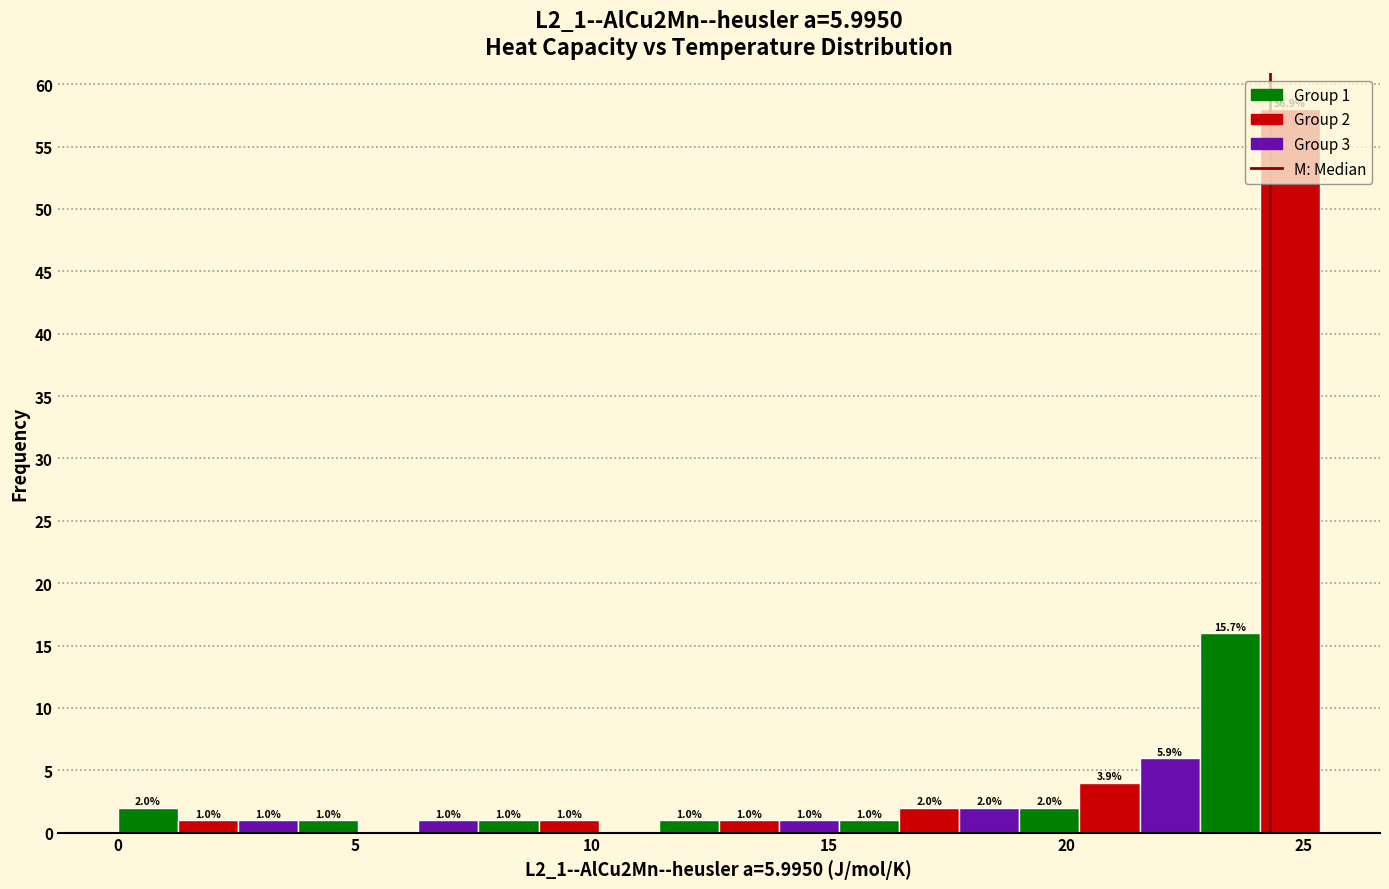

Read against the x-axis, roughly where is the centre of the tallest bar?

24.5